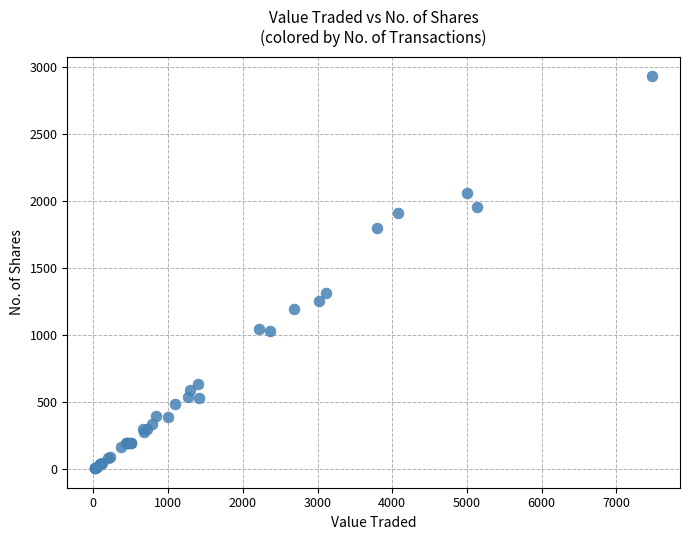

What Y value in the scatter plot is closest to 1472?

1320